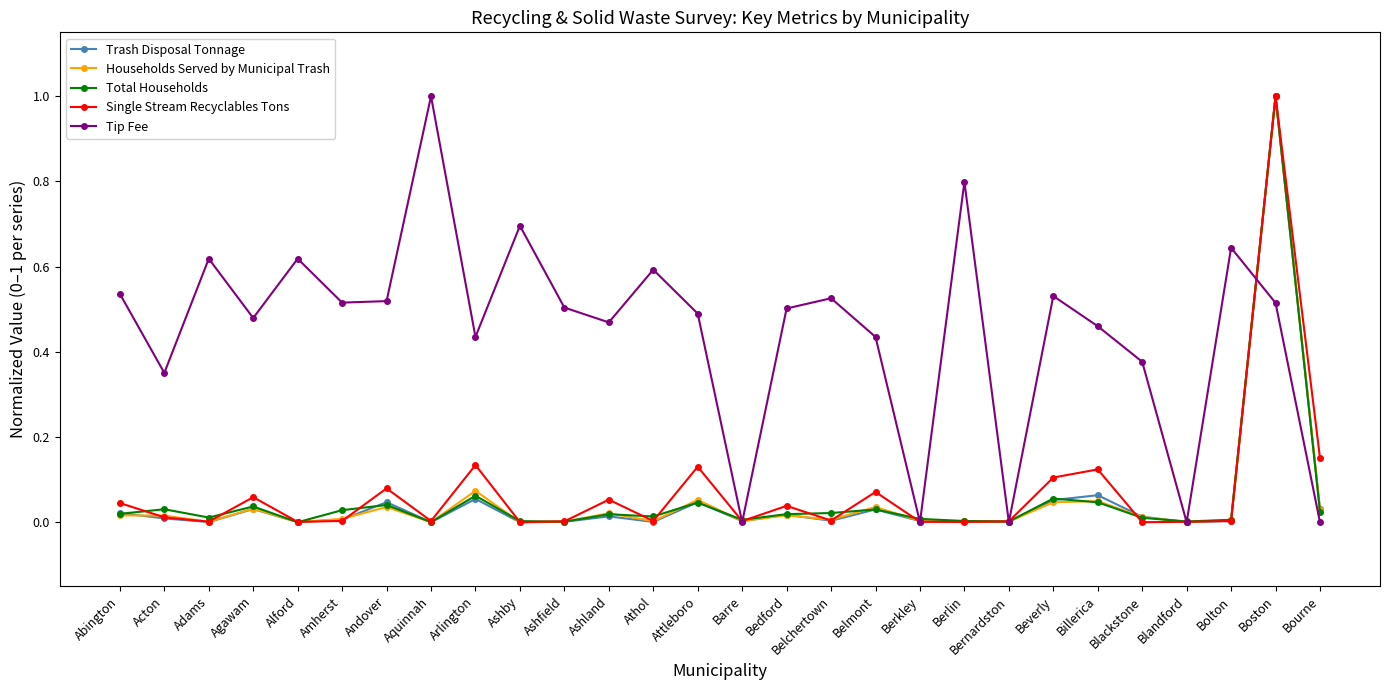

How many data points does each series have?

28